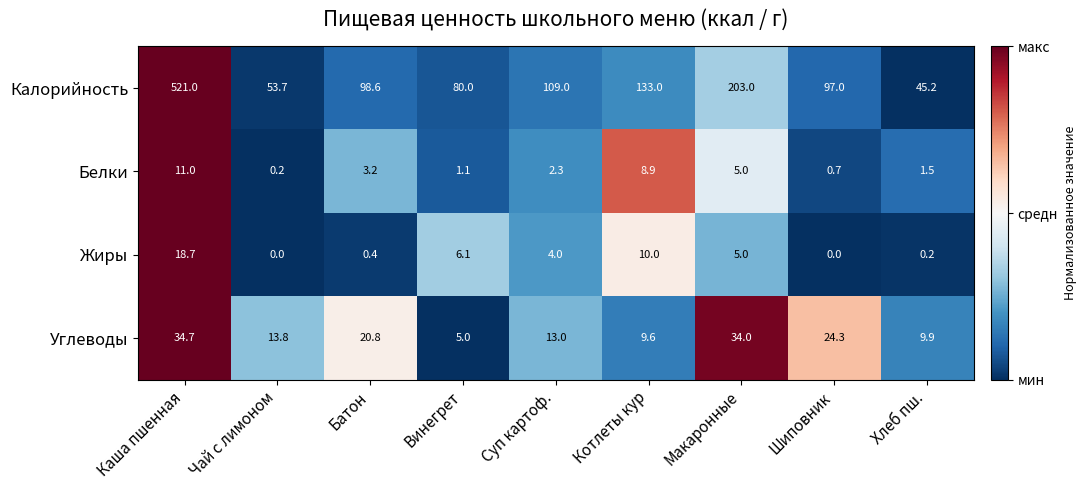

Which series has the largest range (max minus min)?

Калорийность